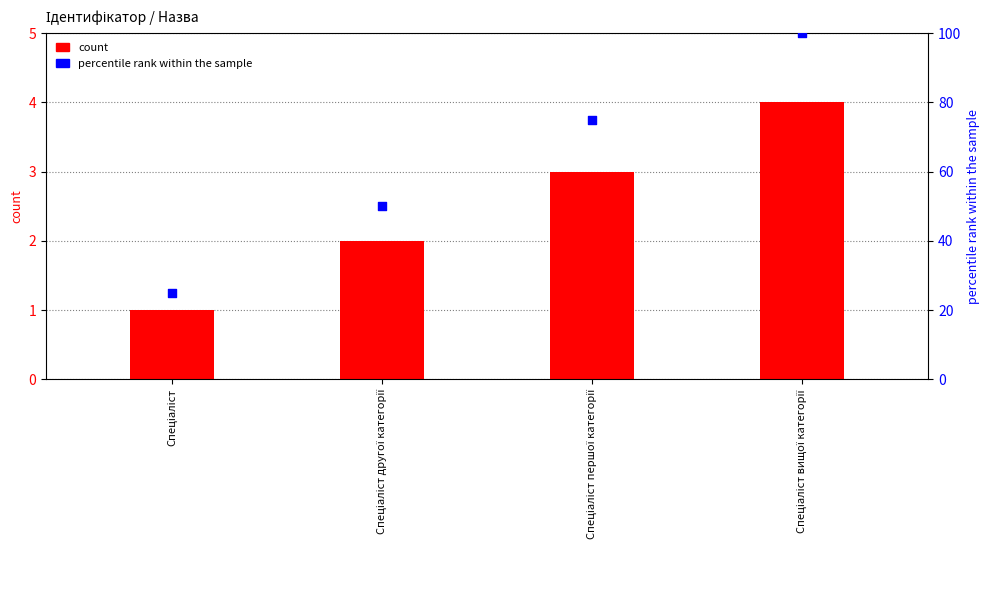

What is the total value across all series at Спеціаліст першої категорії?

78